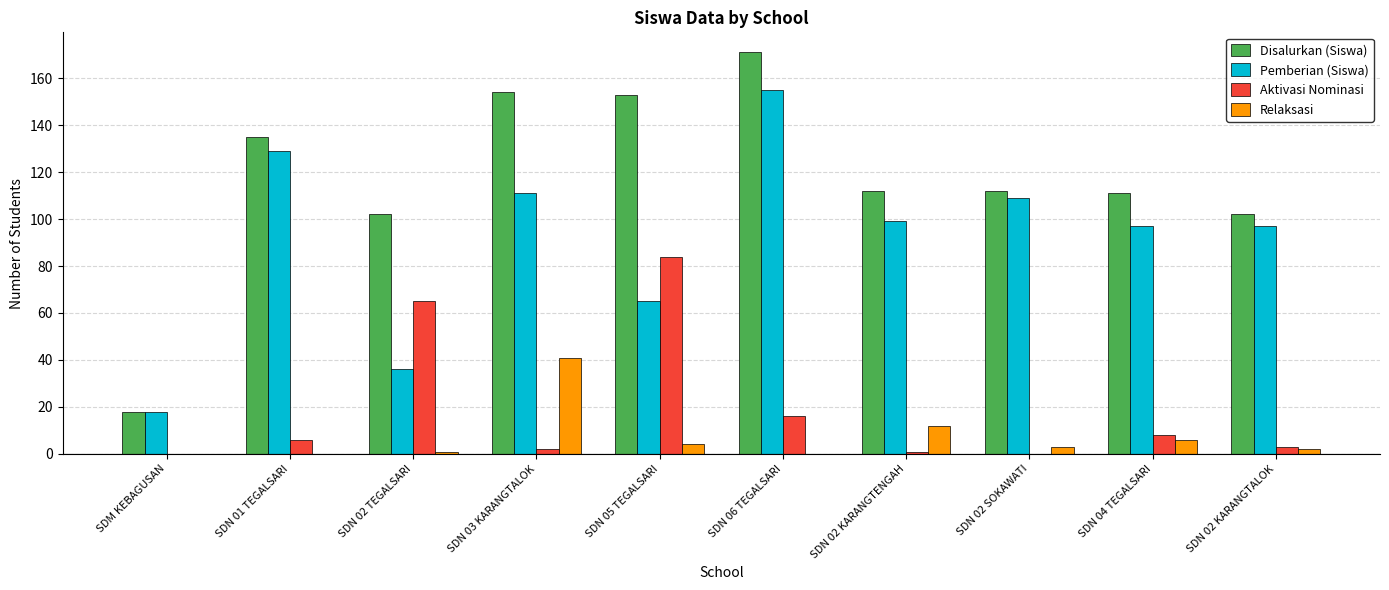

What is the difference between the Aktivasi Nominasi values at SDN 02 SOKAWATI and SDN 02 KARANGTALOK?

3